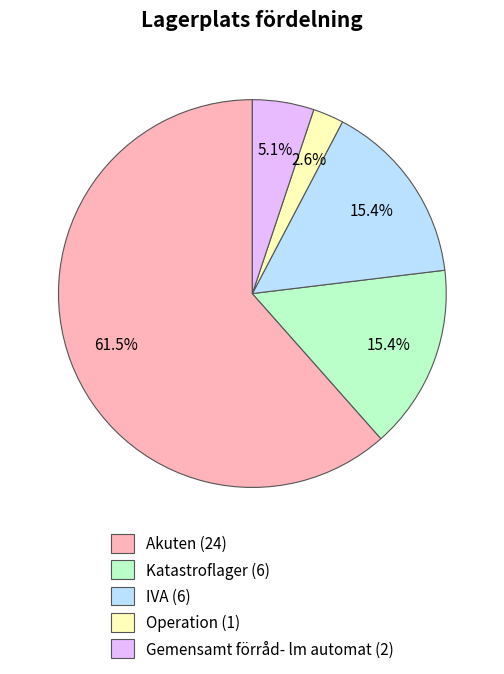

Is the sum of Gemensamt förråd- lm automat and Katastroflager greater than half?

No